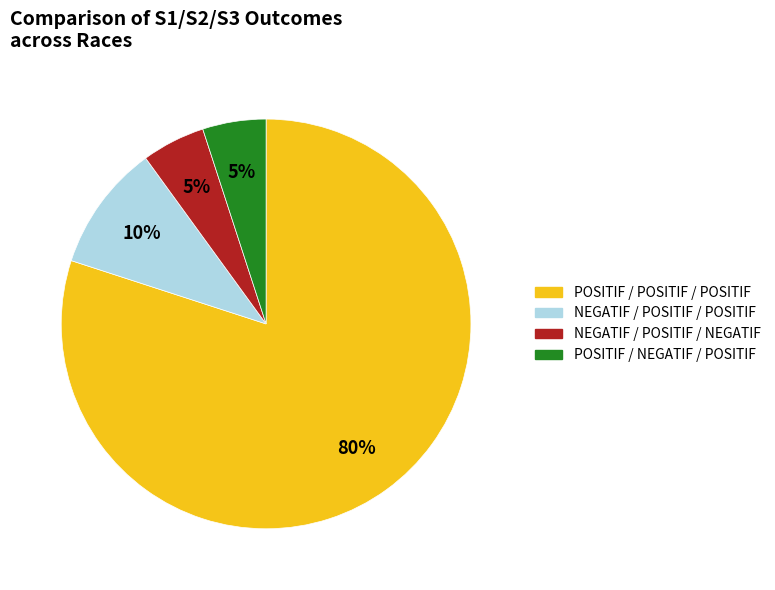

Which slice represents more than half of the pie?

POSITIF / POSITIF / POSITIF